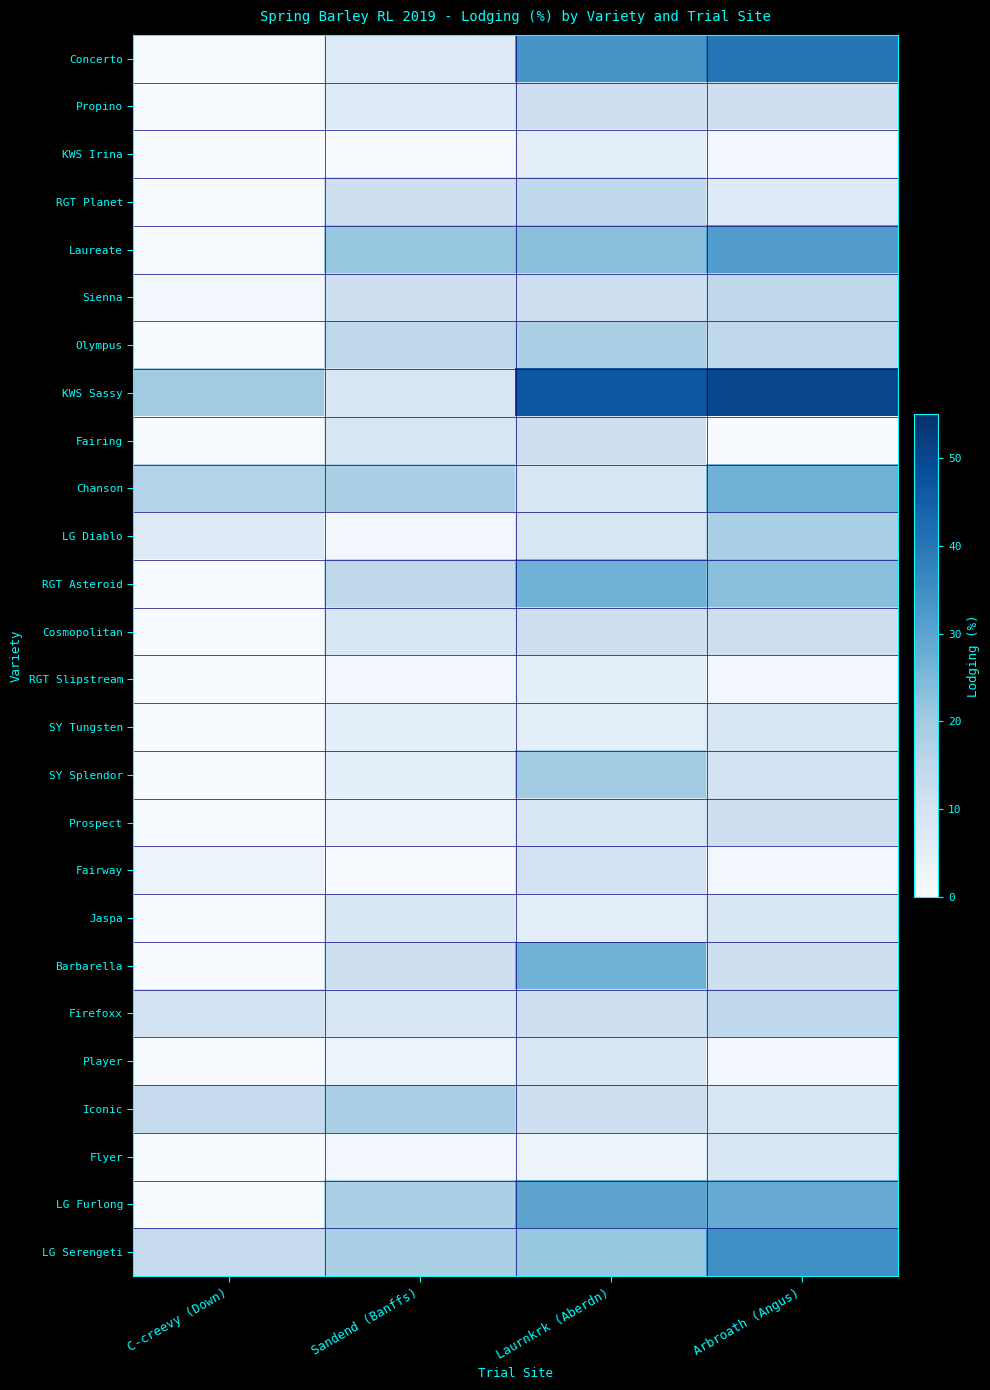

At which category is the sum across all series the highest?

Arbroath (Angus)